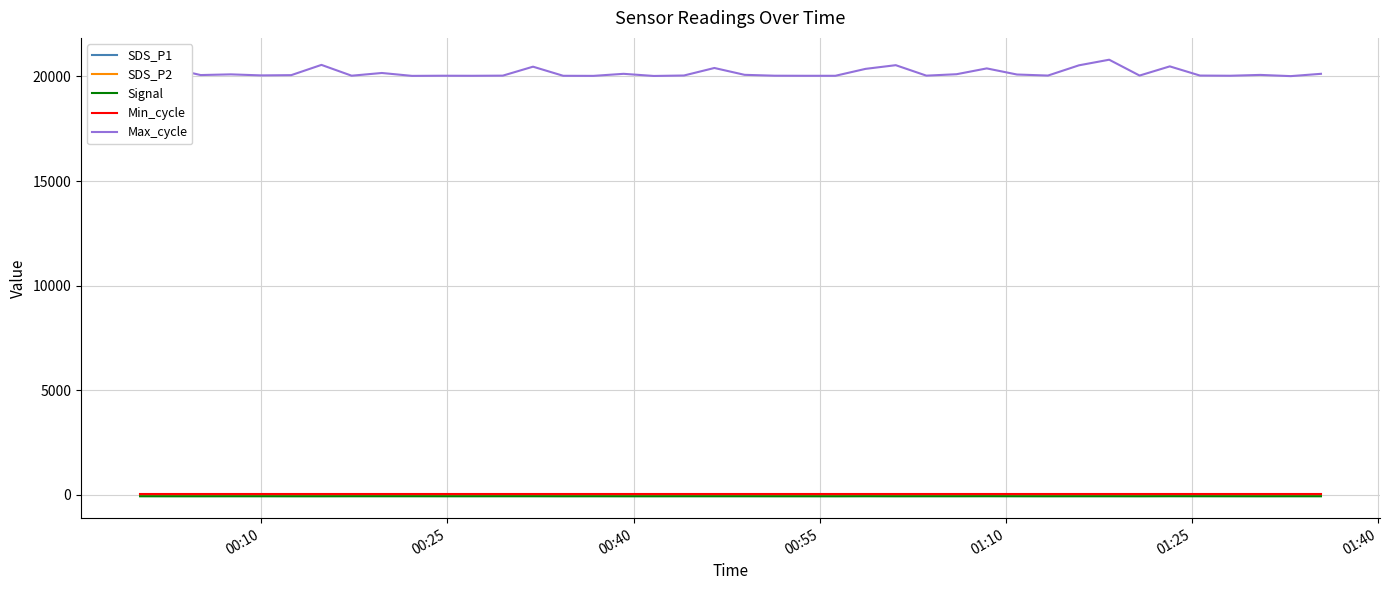

True or false: Signal and Min_cycle cross at least once.

False